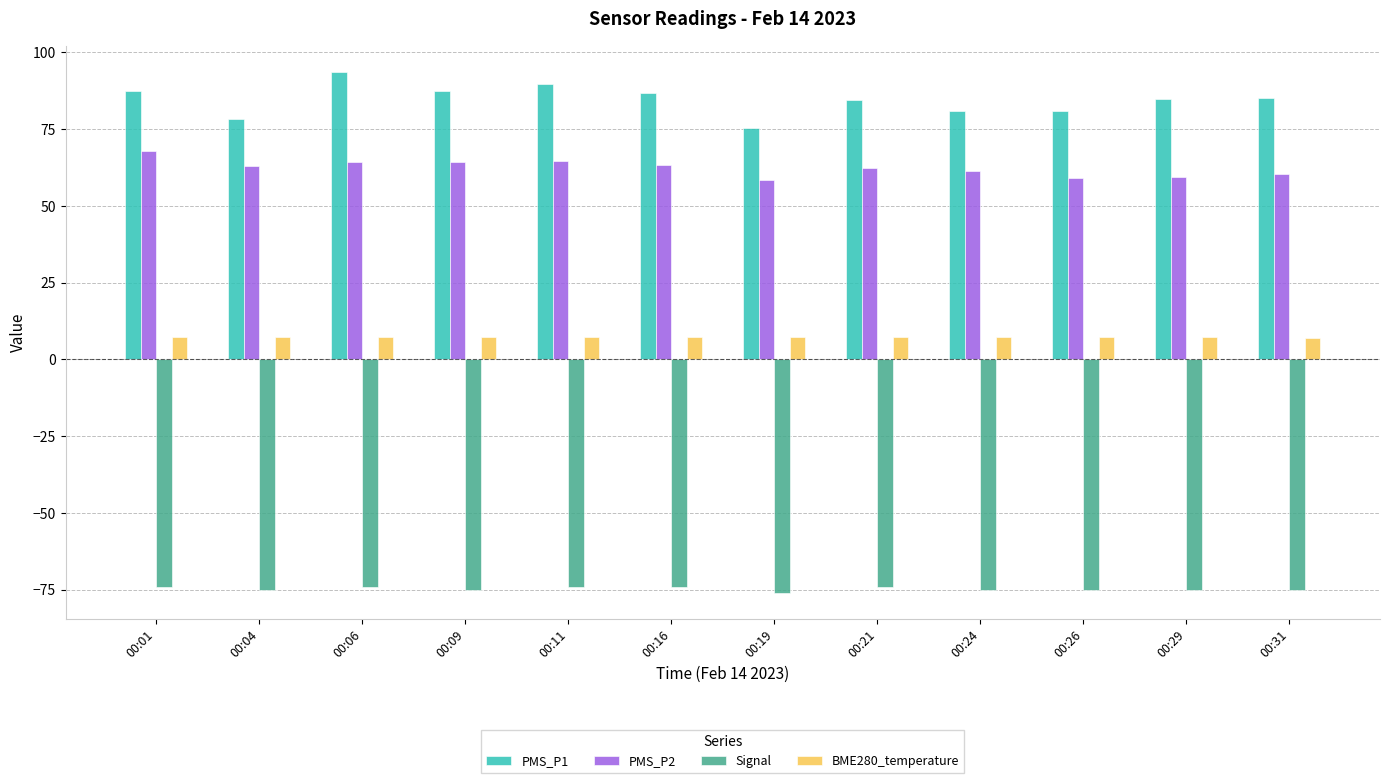

The value of PMS_P1 at 00:01 is 87.5. True or false?

True